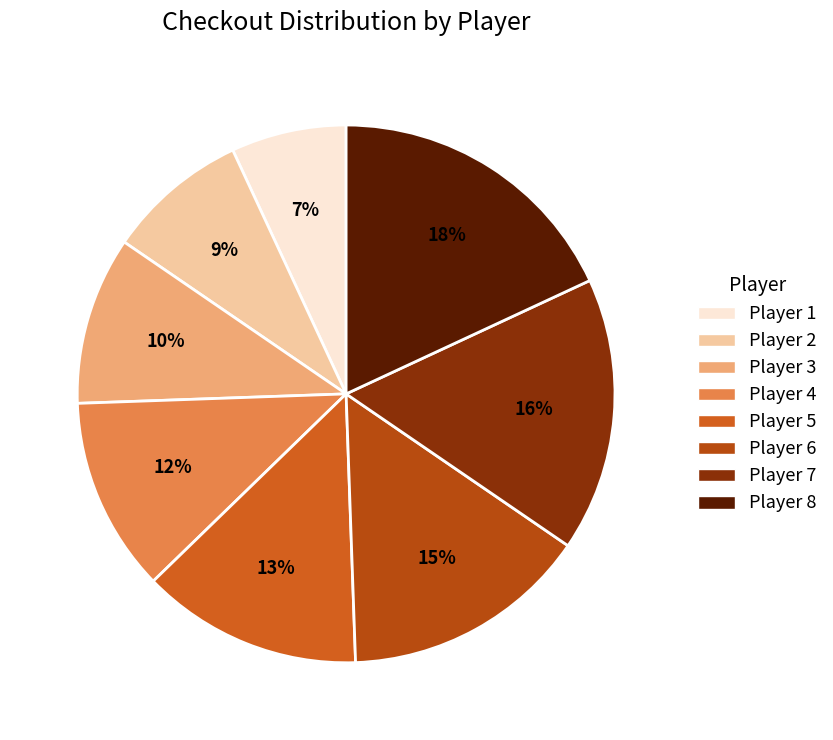

Rank the categories by value from highest to lowest.

8, 7, 6, 5, 4, 3, 2, 1